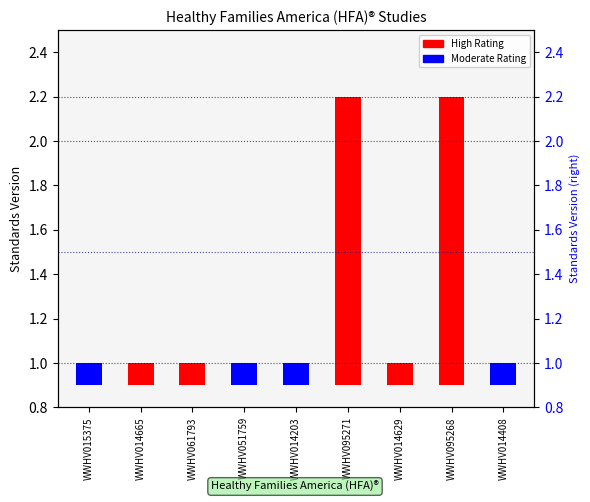

Reading right to left, list all the values displayed in this chart.

WWHV014408=0.1	WWHV095268=1.3	WWHV014629=0.1	WWHV095271=1.3	WWHV014203=0.1	WWHV051759=0.1	WWHV061793=0.1	WWHV014665=0.1	WWHV015375=0.1